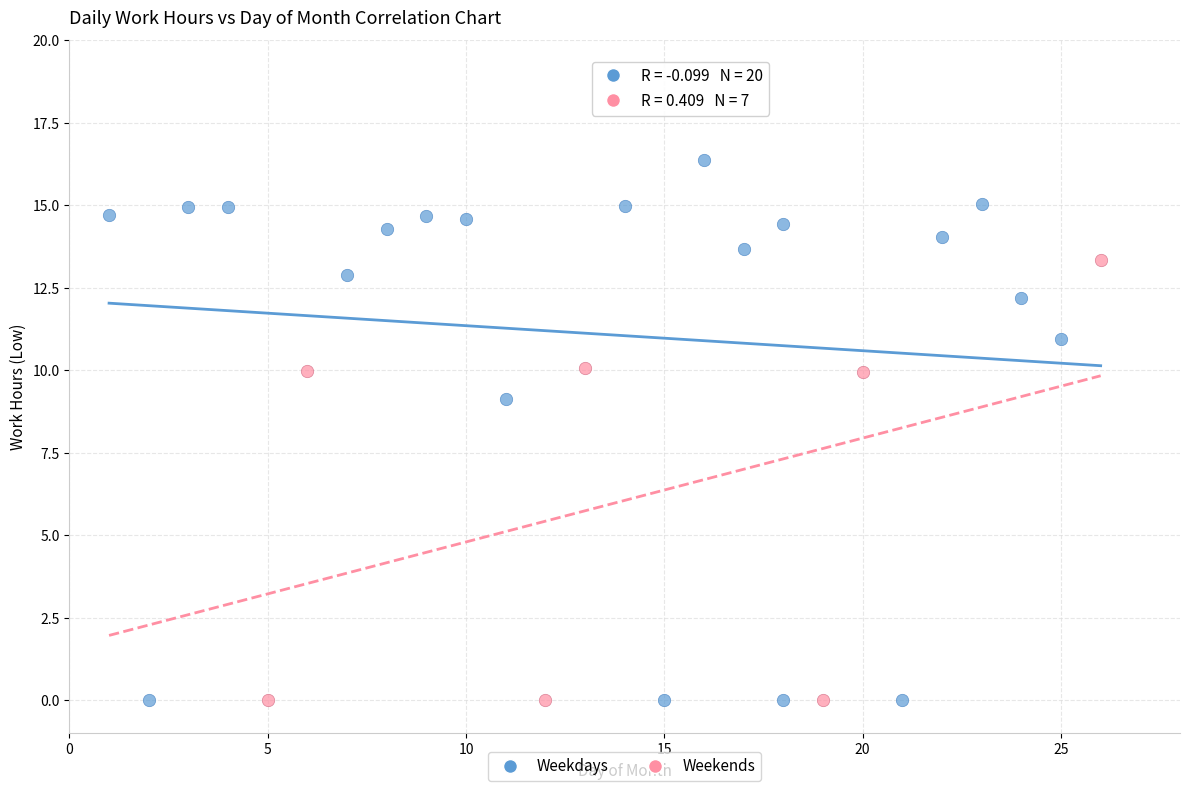

Which series has the widest spread of Y values?

Weekdays